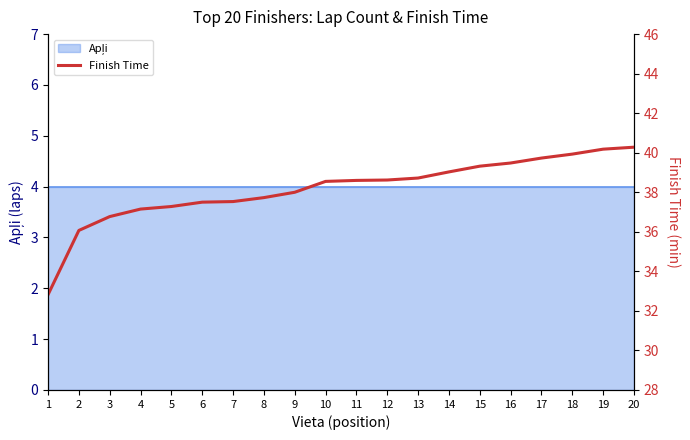

What is the value of the 19th point from the left?

40.2